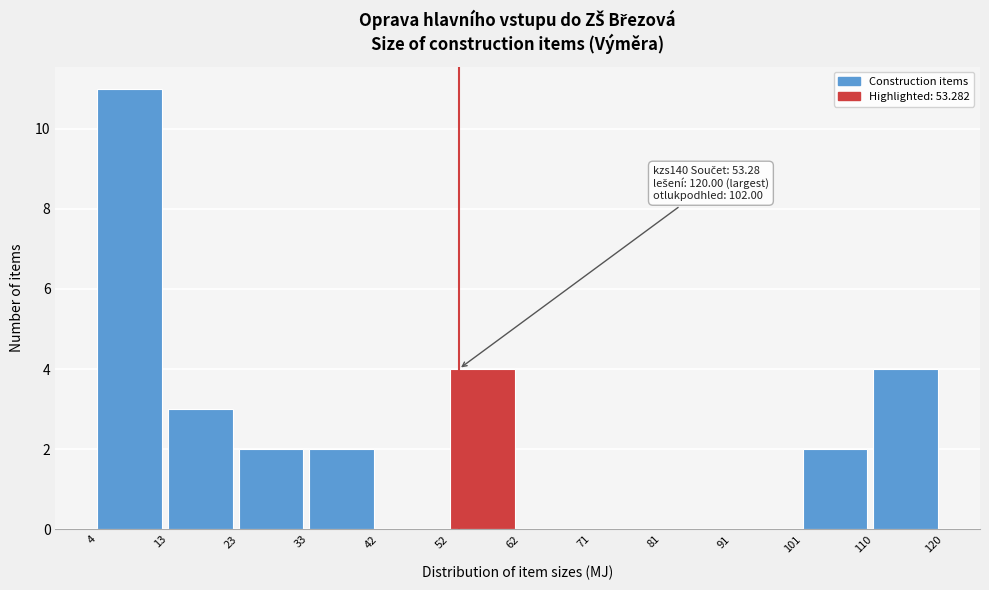

Which range on the x-axis has the tallest bar?

4 to 13